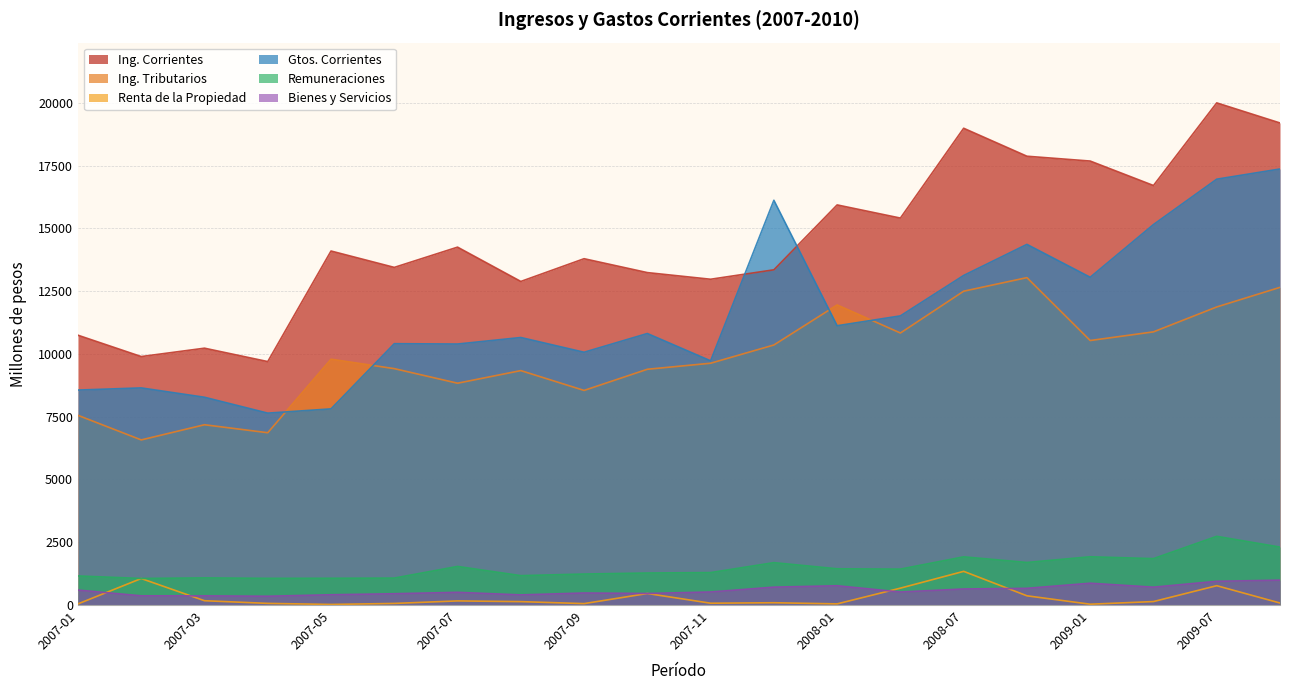

At how many categories does at least one series exceed 18896?

3